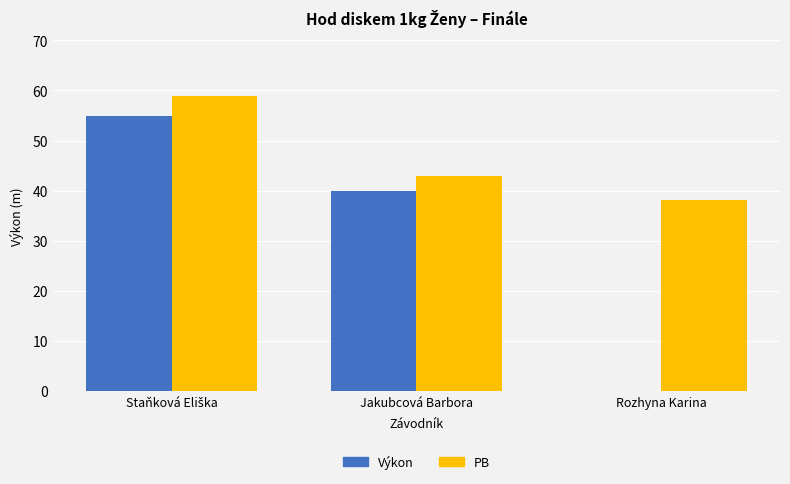

What is the greatest value displayed?

58.9